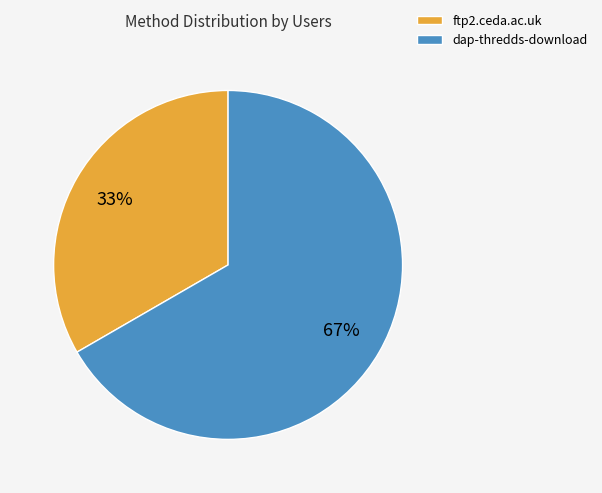

Rank the categories by value from lowest to highest.

ftp2.ceda.ac.uk, dap-thredds-download